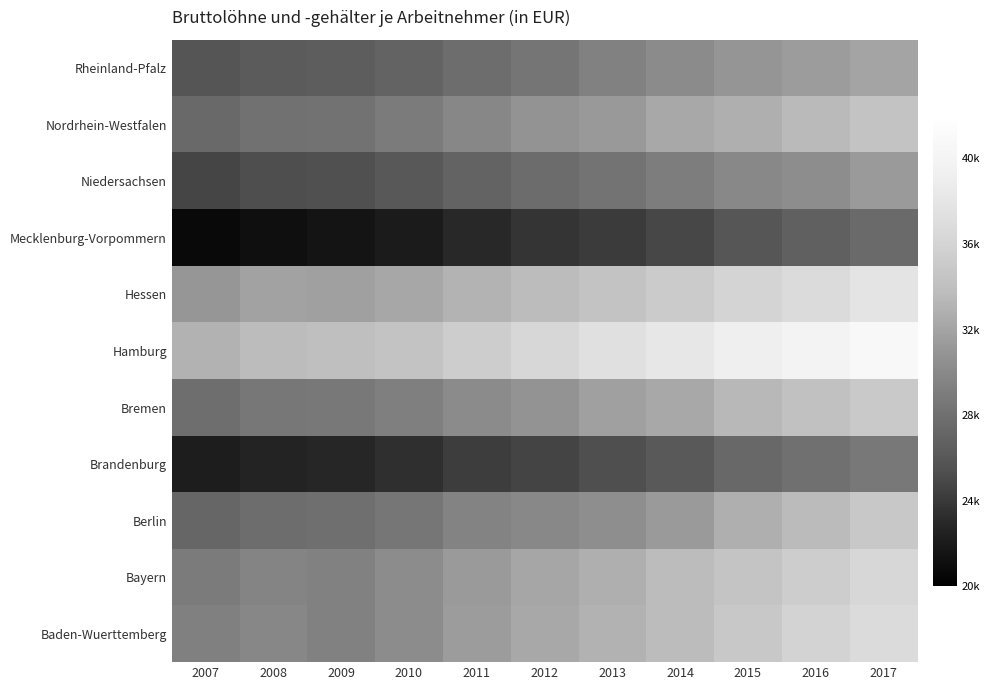

List the series in order of their peak value, lowest first.

Mecklenburg-Vorpommern, Brandenburg, Niedersachsen, Rheinland-Pfalz, Nordrhein-Westfalen, Berlin, Bremen, Bayern, Baden-Wuerttemberg, Hessen, Hamburg